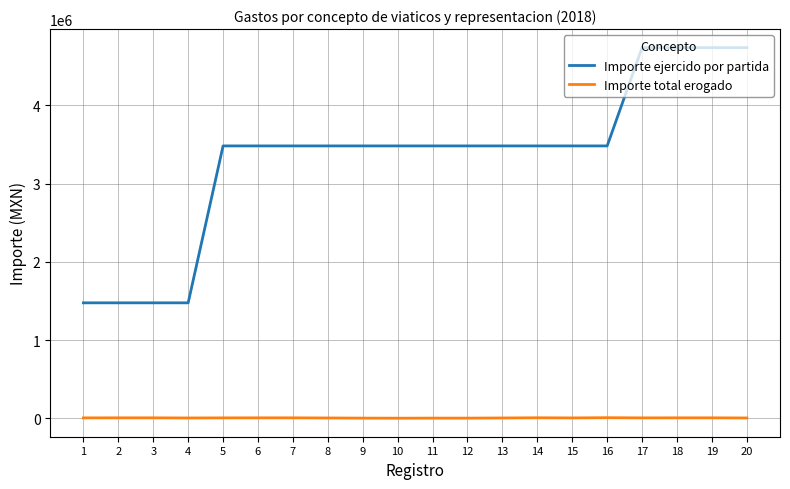

What is the greatest value displayed?

4738144